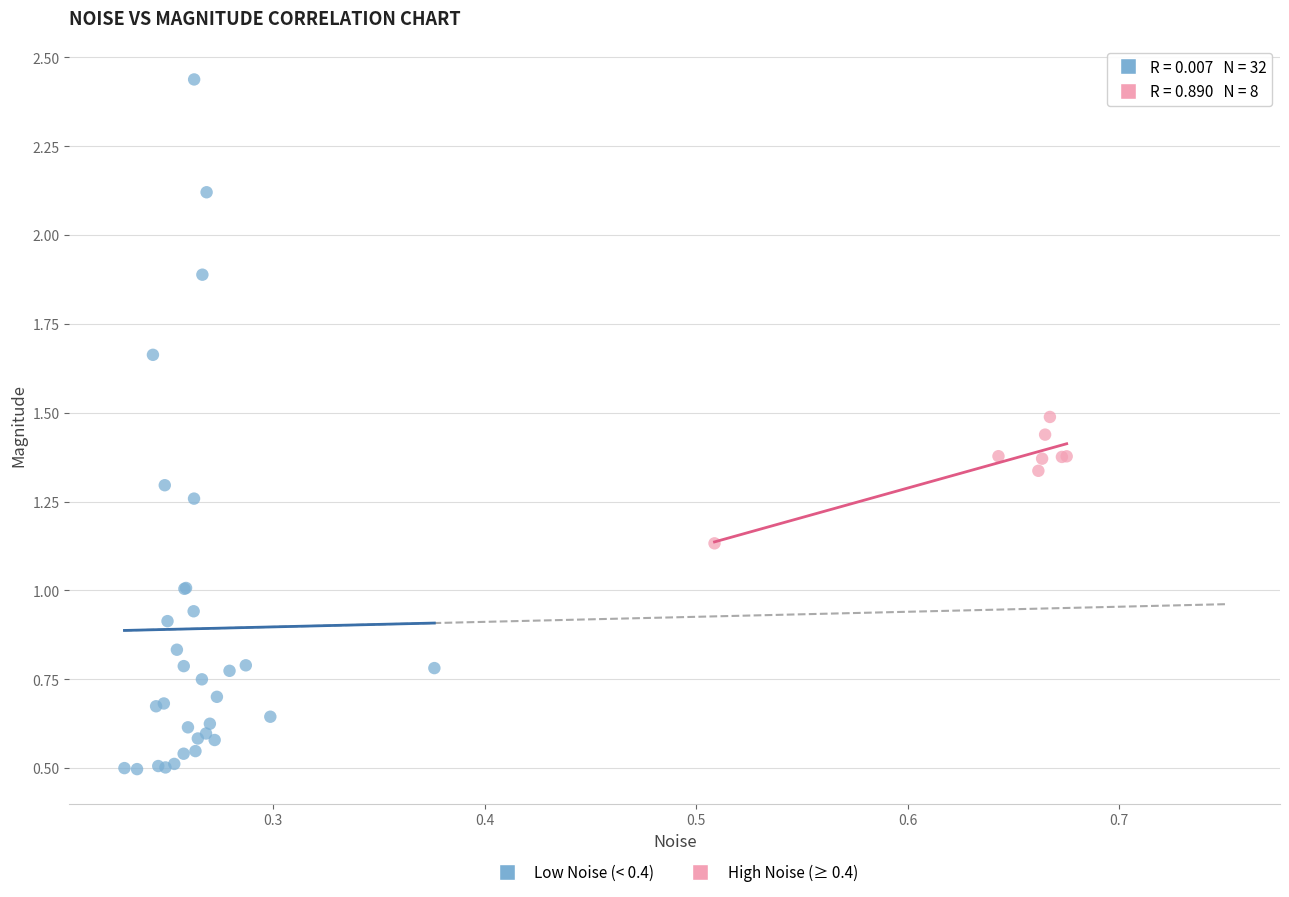

Which series reaches the minimum Y coordinate?

Low Noise (< 0.4)